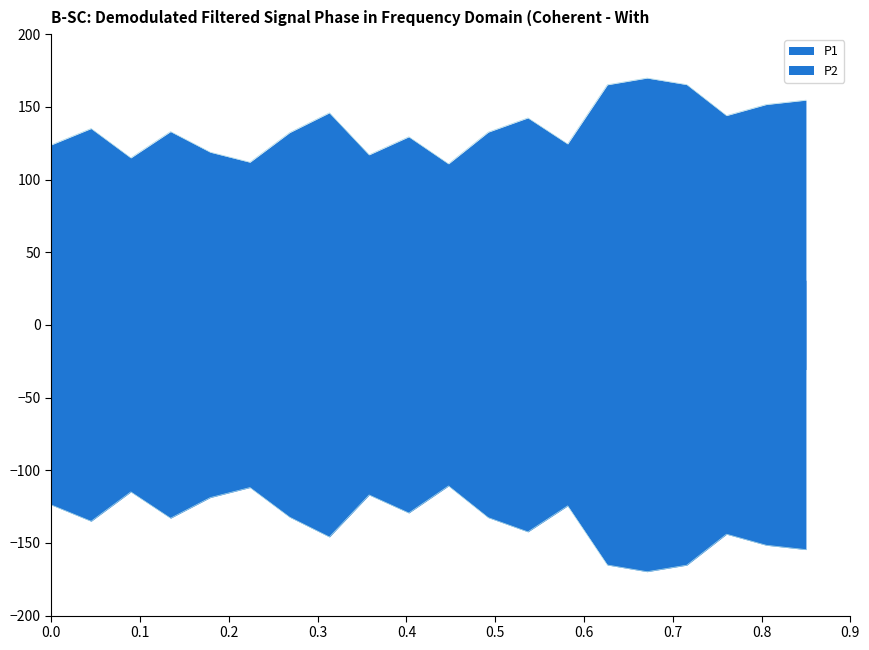

True or false: the data shows 186.1 at 00:10.

False